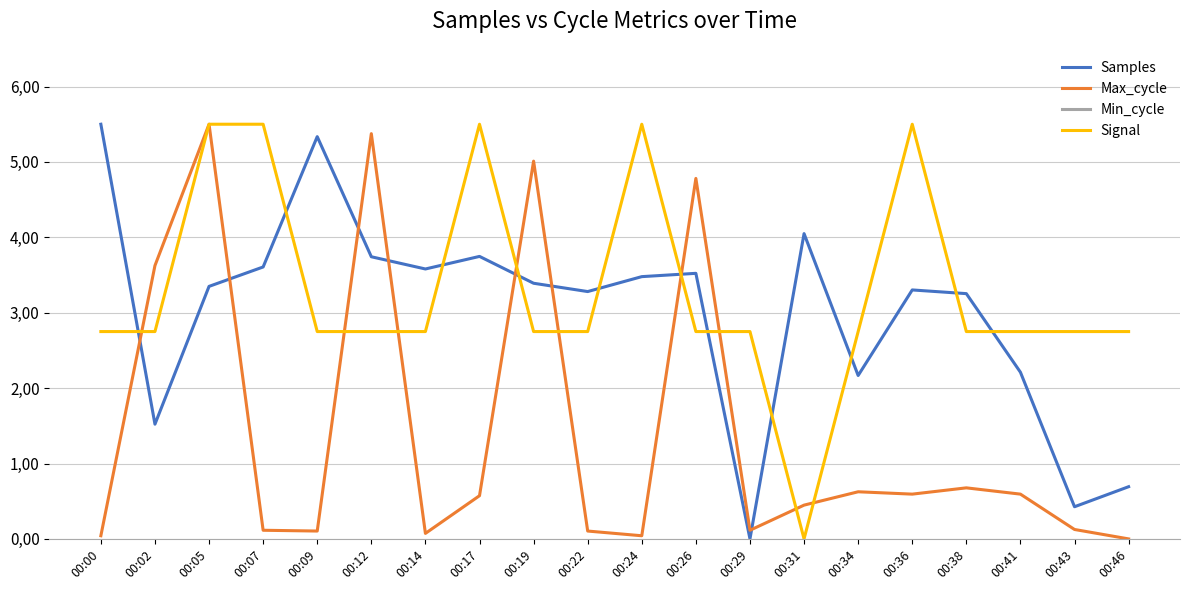

At which label does Max_cycle reach its minimum?

00:46